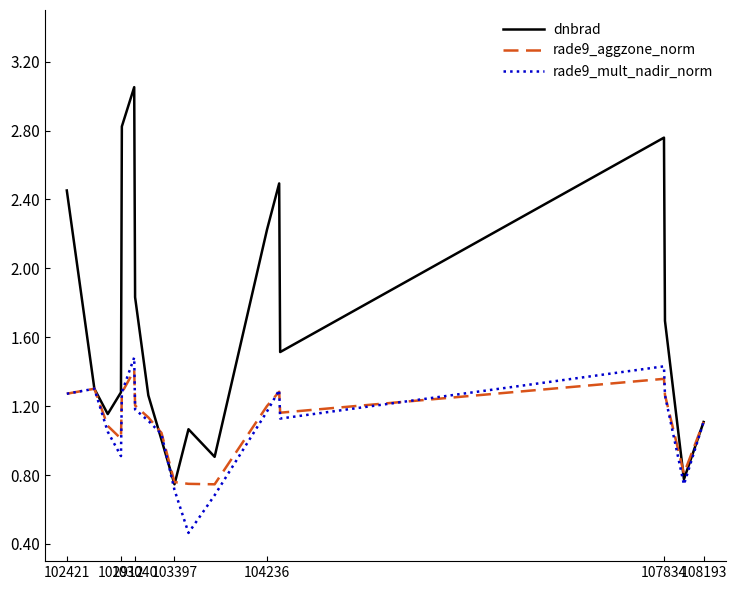

What are all the series names shown in the legend?

dnbrad, rade9_aggzone_norm, rade9_mult_nadir_norm